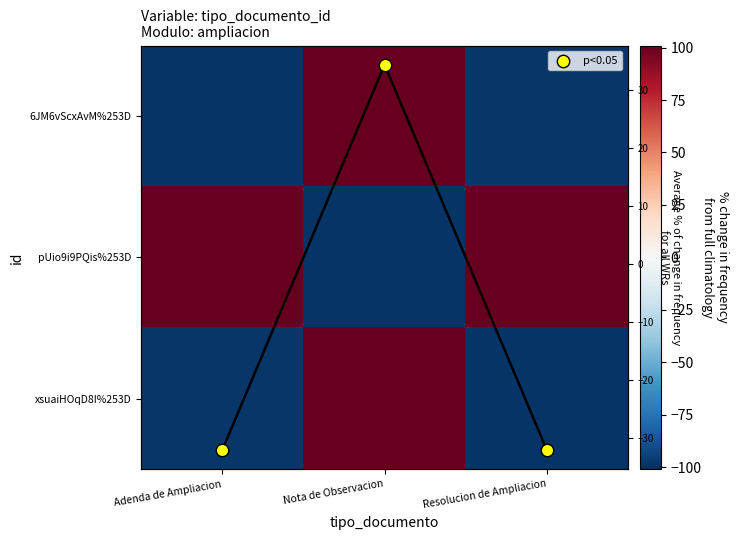

Is it true that pUio9i9PQis%253D equals 101.0 at Adenda de Ampliacion?

True